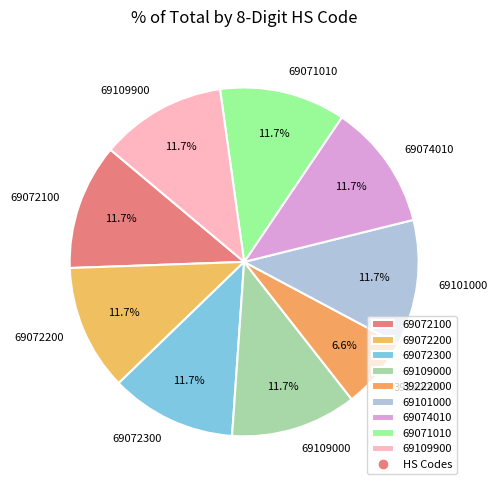

Which slice is the smallest?

39222000